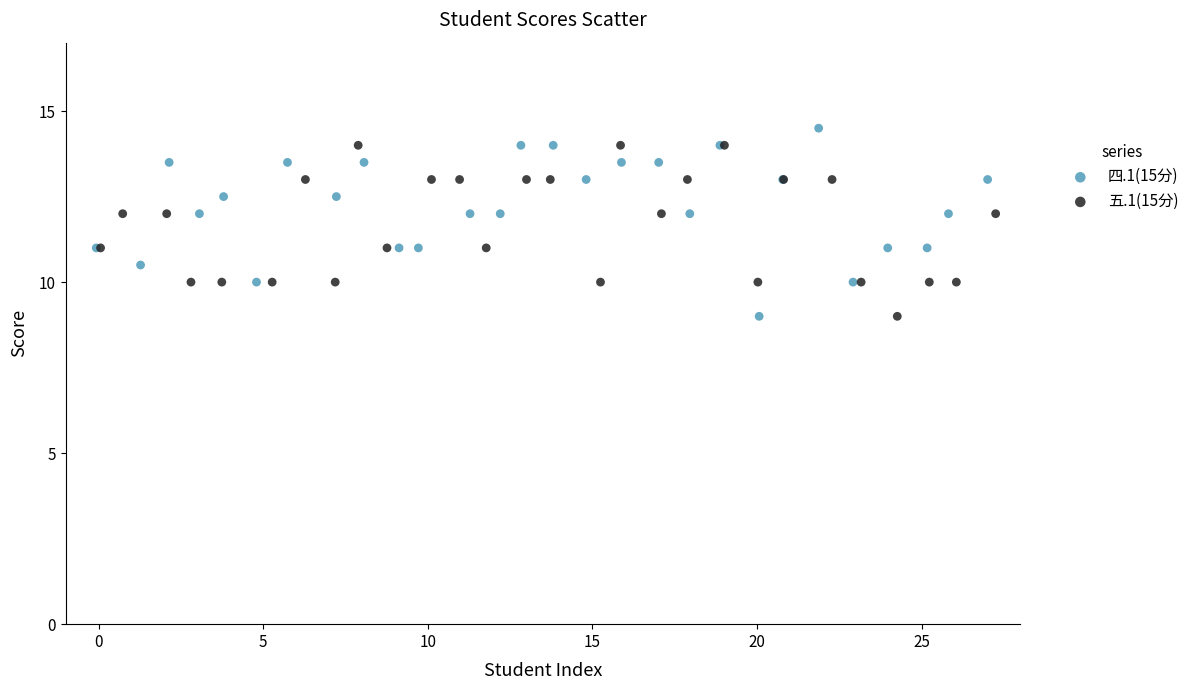

Which series has the largest Y range (max minus min)?

四.1(15分)